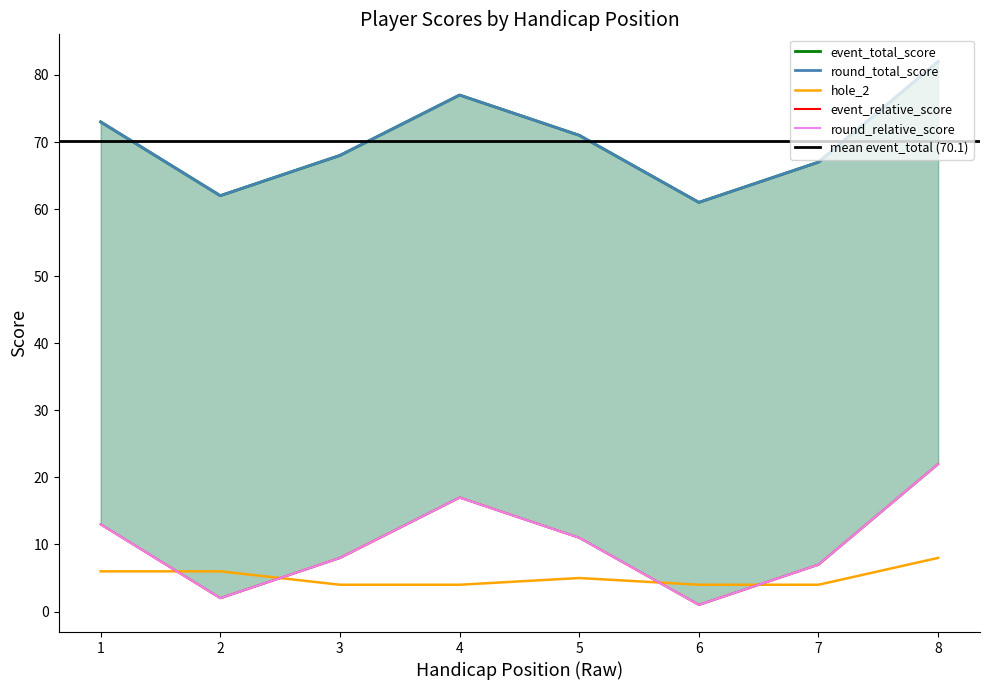

List the labels in order of round_total_score value, largest first.

8, 4, 1, 5, 3, 7, 2, 6